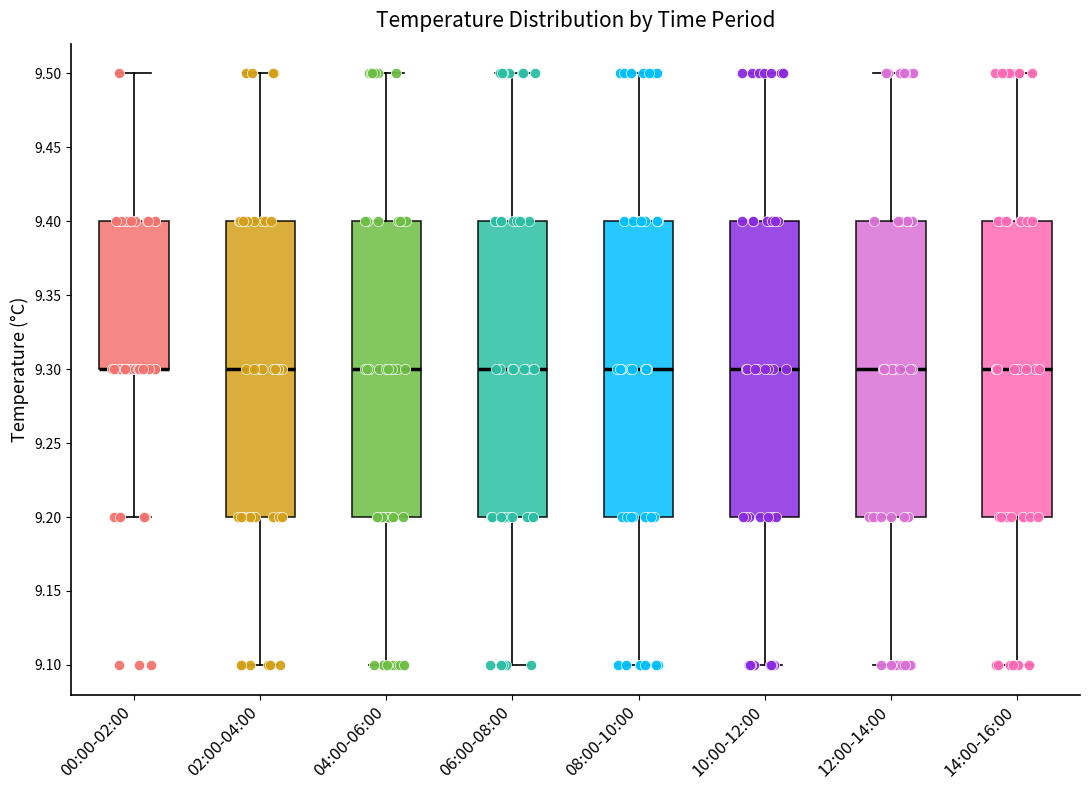

Reading left to right, read every box against the y-axis: the position of its median line, the range the box covers, and the ends of its whiskers. The values are not printed on the chart, so give them approximately, as read against the axis.

00:00-02:00: median 9.3 (drawn on the box's lower edge), box 9.3 to 9.4, whiskers 9.2 to 9.5
02:00-04:00: median 9.3, box 9.2 to 9.4, whiskers 9.1 to 9.5
04:00-06:00: median 9.3, box 9.2 to 9.4, whiskers 9.1 to 9.5
06:00-08:00: median 9.3, box 9.2 to 9.4, whiskers 9.1 to 9.5
08:00-10:00: median 9.3, box 9.2 to 9.4, whiskers 9.1 to 9.5
10:00-12:00: median 9.3, box 9.2 to 9.4, whiskers 9.1 to 9.5
12:00-14:00: median 9.3, box 9.2 to 9.4, whiskers 9.1 to 9.5
14:00-16:00: median 9.3, box 9.2 to 9.4, whiskers 9.1 to 9.5